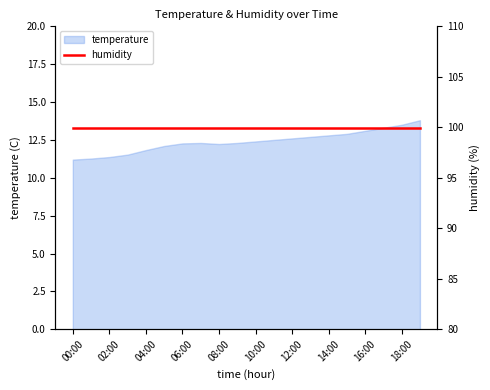

At which category does the data reach its first local valley?

08:00